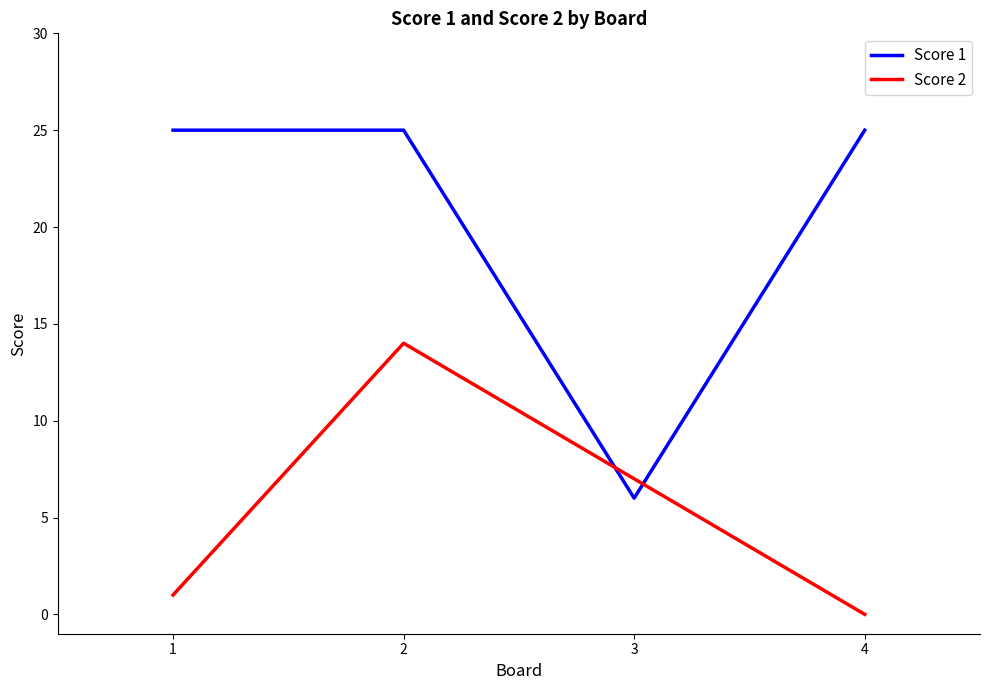

At which category is the sum across all series the highest?

2